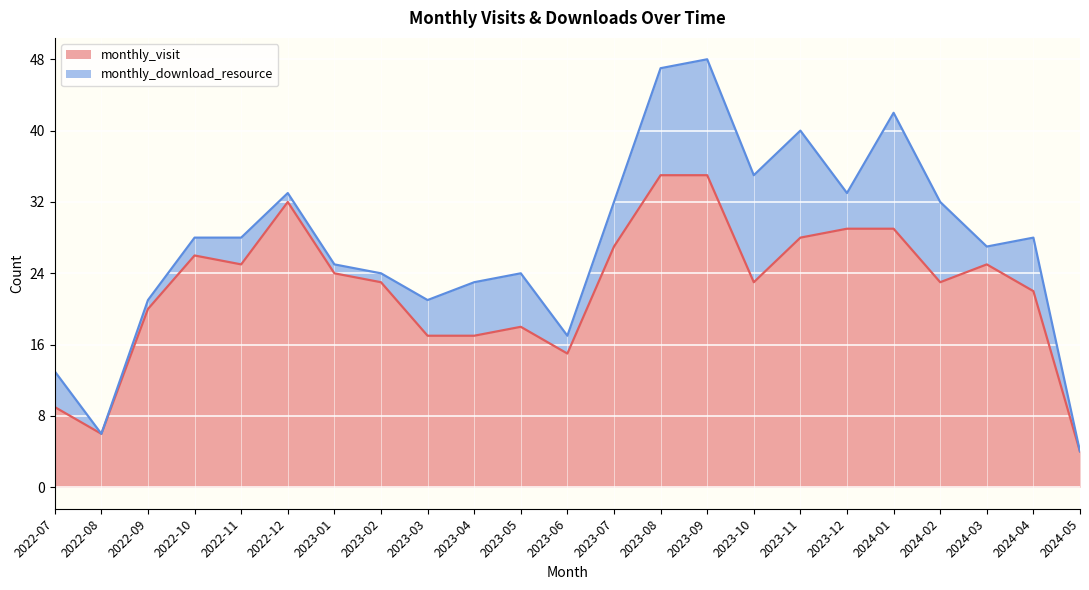

The value at 2023-02 is 14. True or false?

False